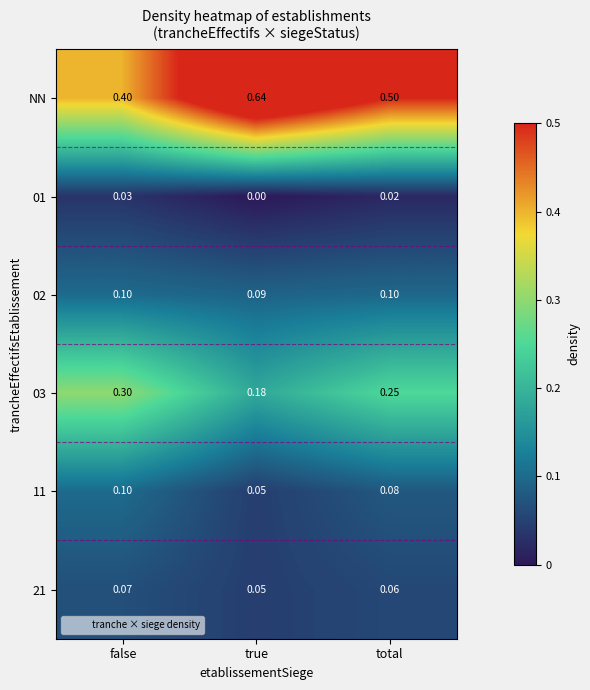

Which category has the highest value in the 01 series?

false